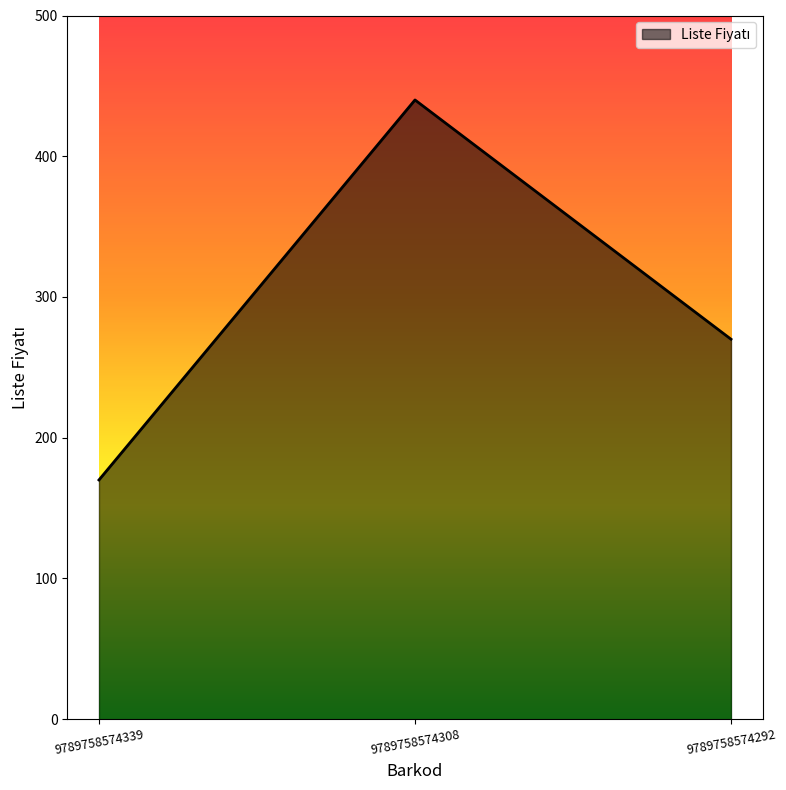

Where does the data first go above 270?

9789758574308